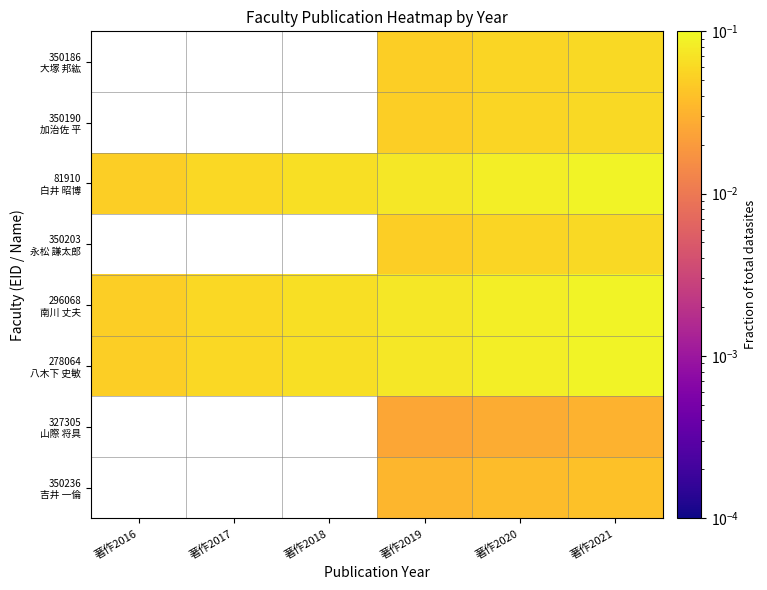

At which category does the chart reach its peak across all series?

著作2021